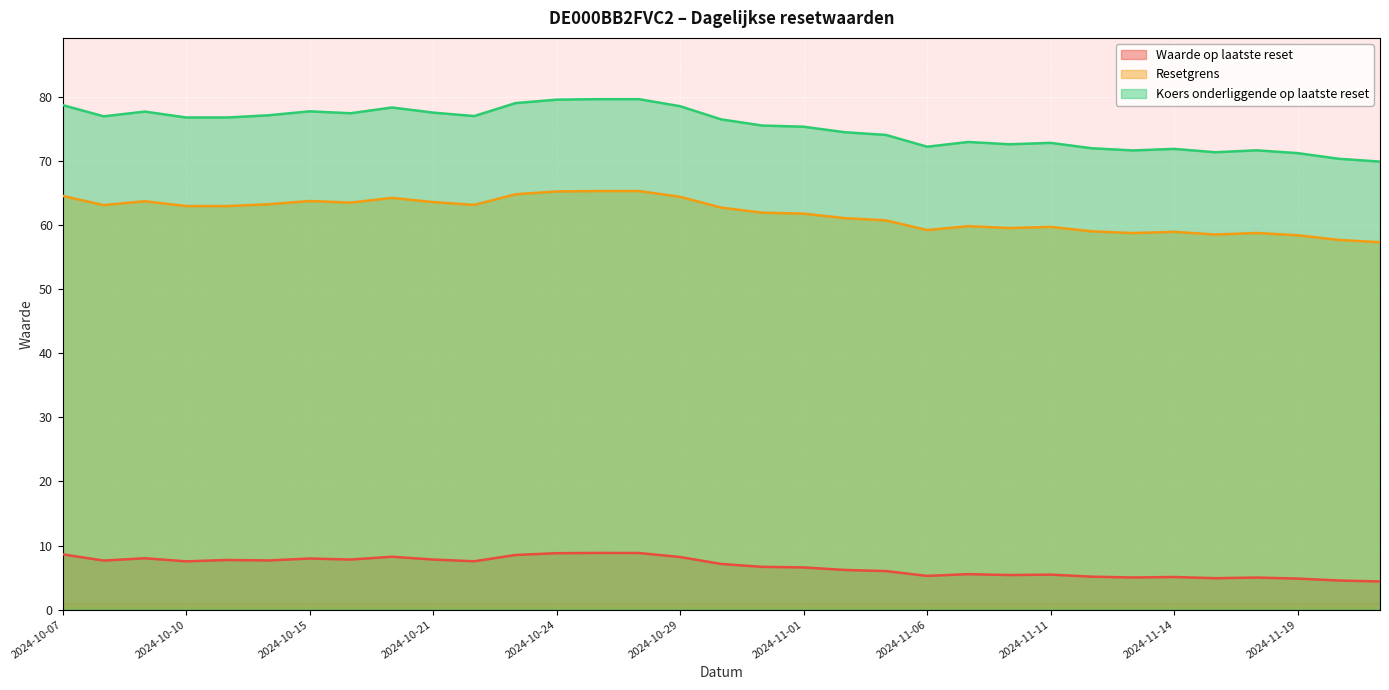

At which label does Koers onderliggende op laatste reset first exceed 76?

2024-10-07